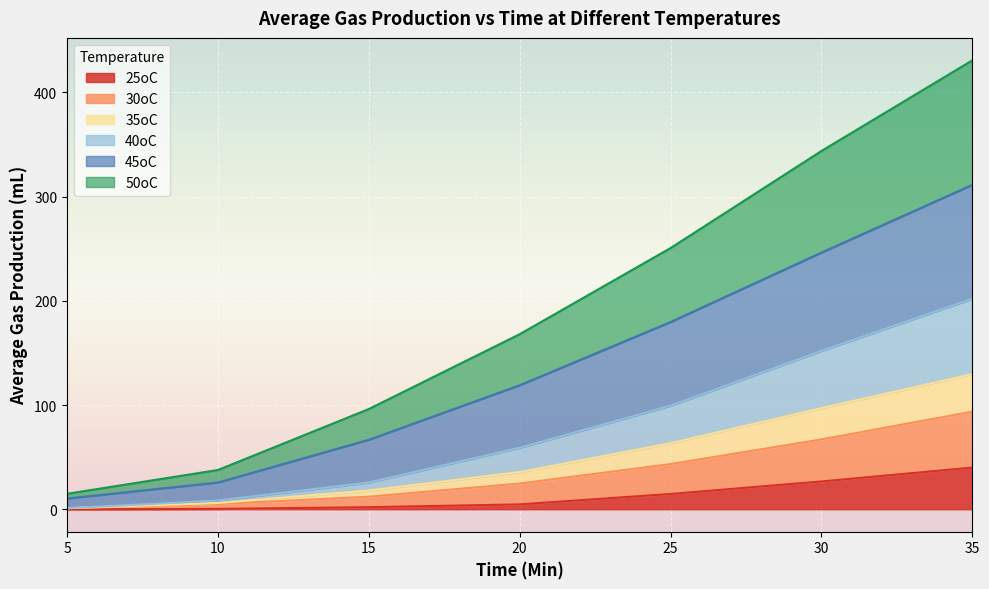

What is the total value across all series at 30?

343.8